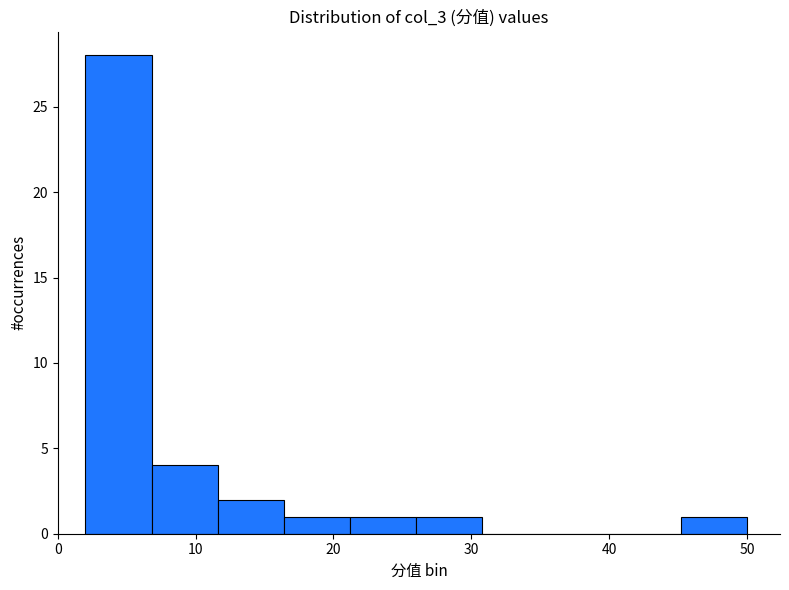

Reading left to right, list every bar in this chart as the range it spans on the x-axis followed by its height. Neither the bar edges nor the heights are printed on the chart, so give them approximately, as read against the axes.

2.0 to 6.8: 28
6.8 to 11.6: 4
11.6 to 16.4: 2
16.4 to 21.2: 1
21.2 to 26.0: 1
26.0 to 30.8: 1
30.8 to 35.6: 0
35.6 to 40.4: 0
40.4 to 45.2: 0
45.2 to 50.0: 1